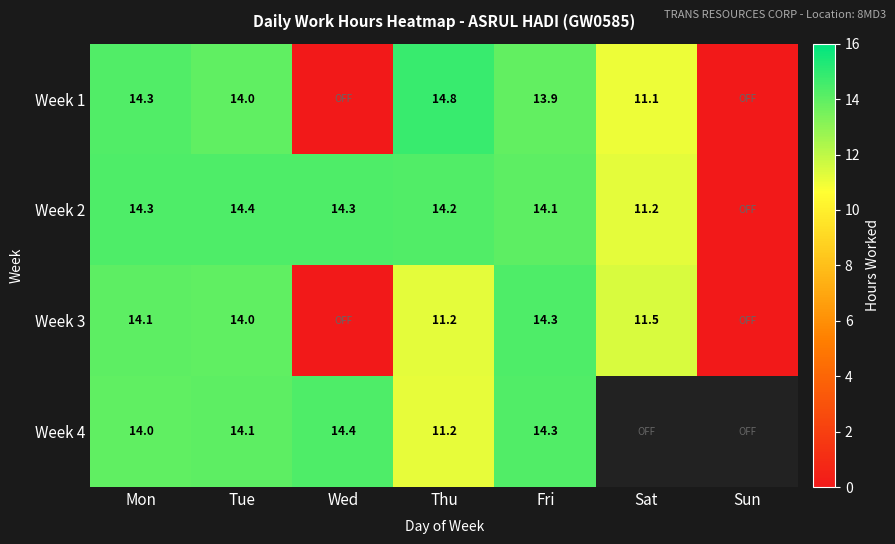

What is the difference between the highest and lowest values at Tue?

0.4